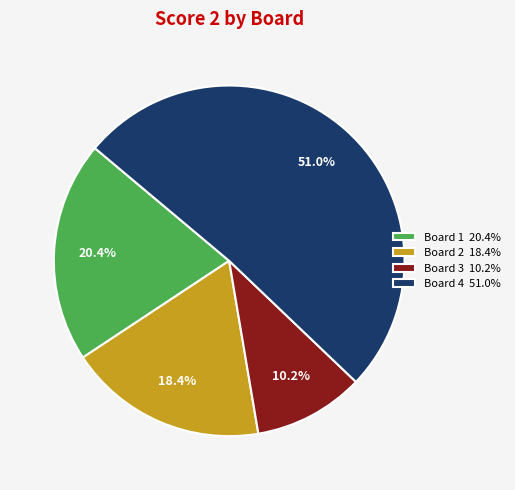

Approximately how many times larger is the value at Board 4 51.0% compared to Board 3 10.2%?

5.0